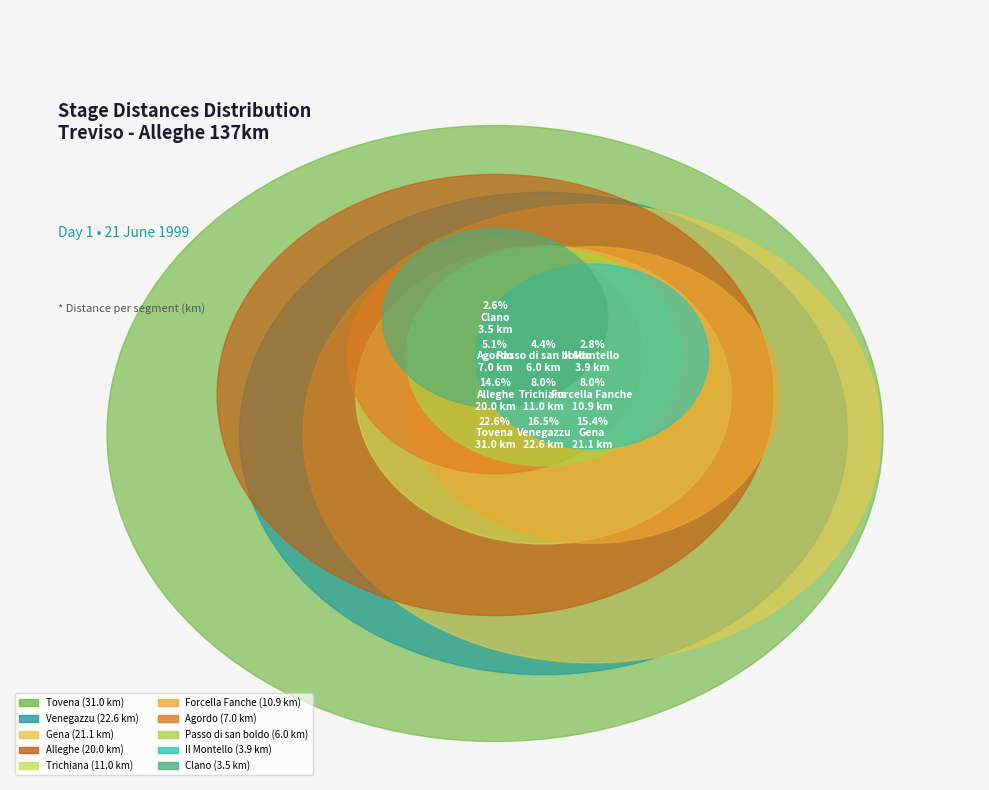

What is the ratio of the value at Passo di san boldo to the value at Forcella Fanche?

0.6